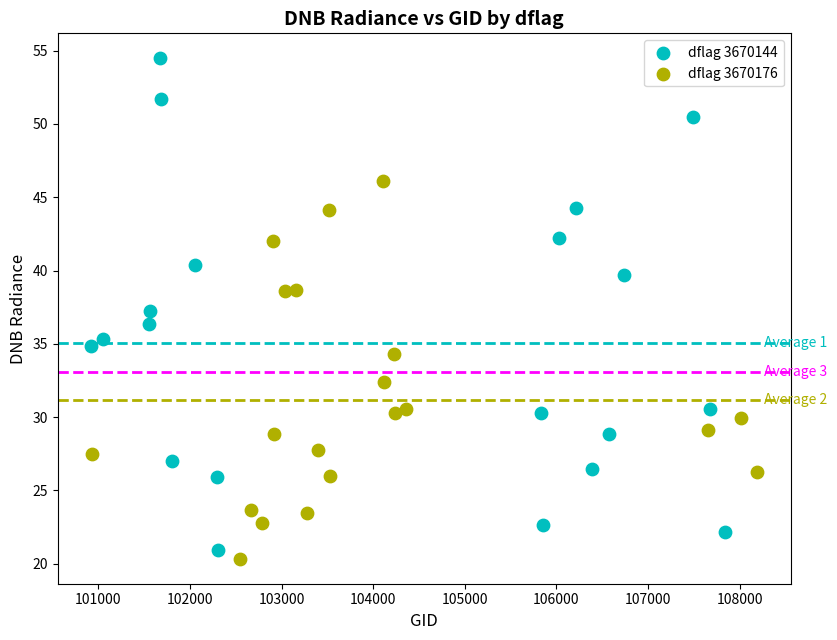

Which series contains the lowest Y value?

dflag 3670176